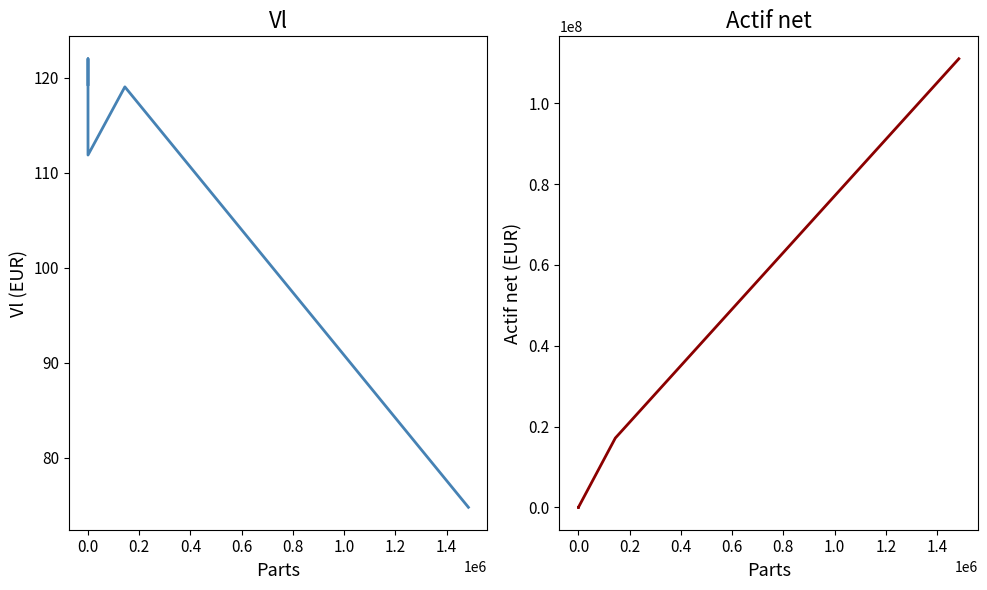

Which series has the largest range (max minus min)?

Actif net